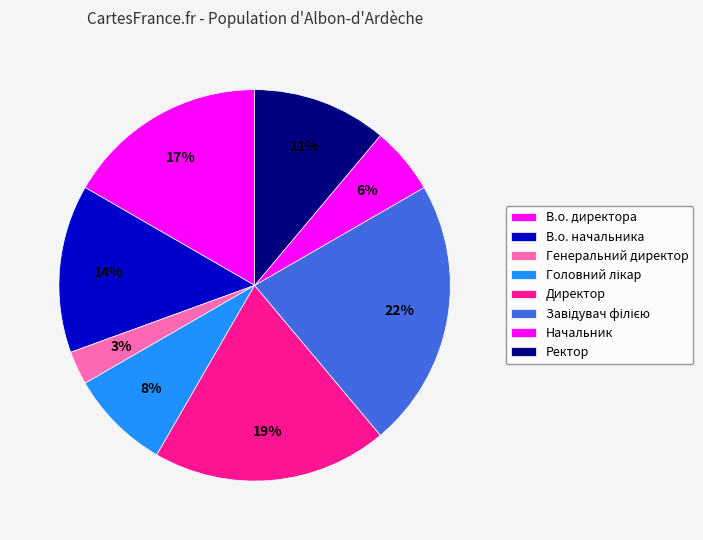

Which slice is the largest?

Завідувач філією